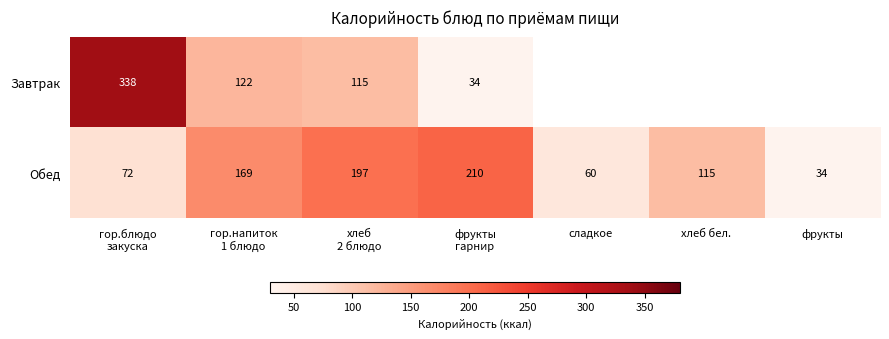

At which category is the sum across all series the highest?

гор.блюдо
закуска